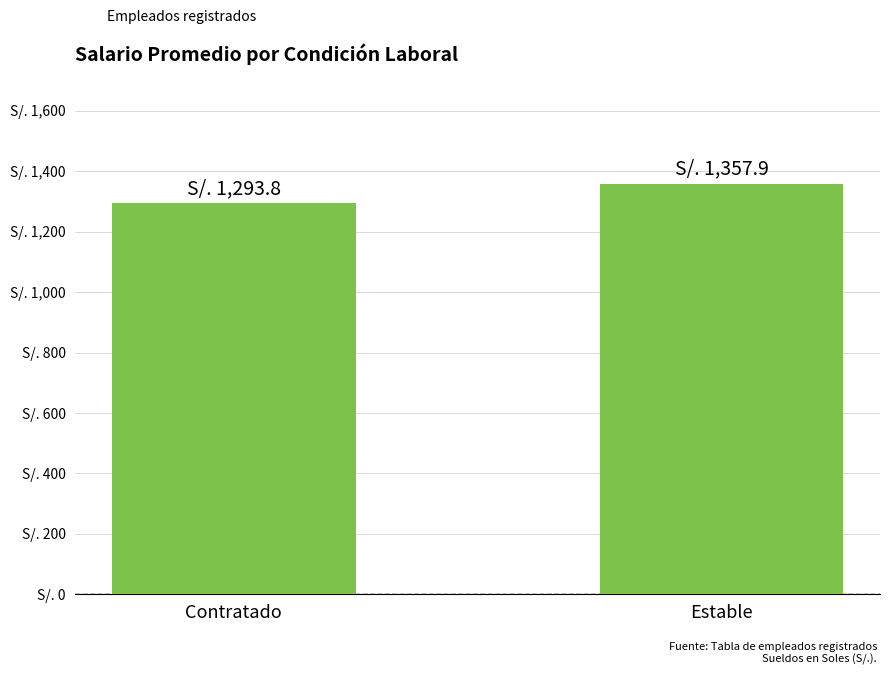

Which category has the highest value across all series?

Estable